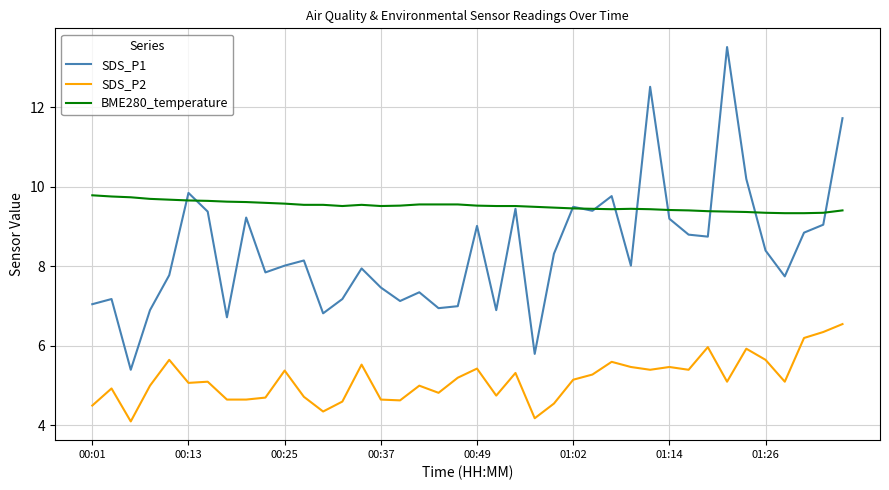

What is the sum of all SDS_P2 values?

206.1